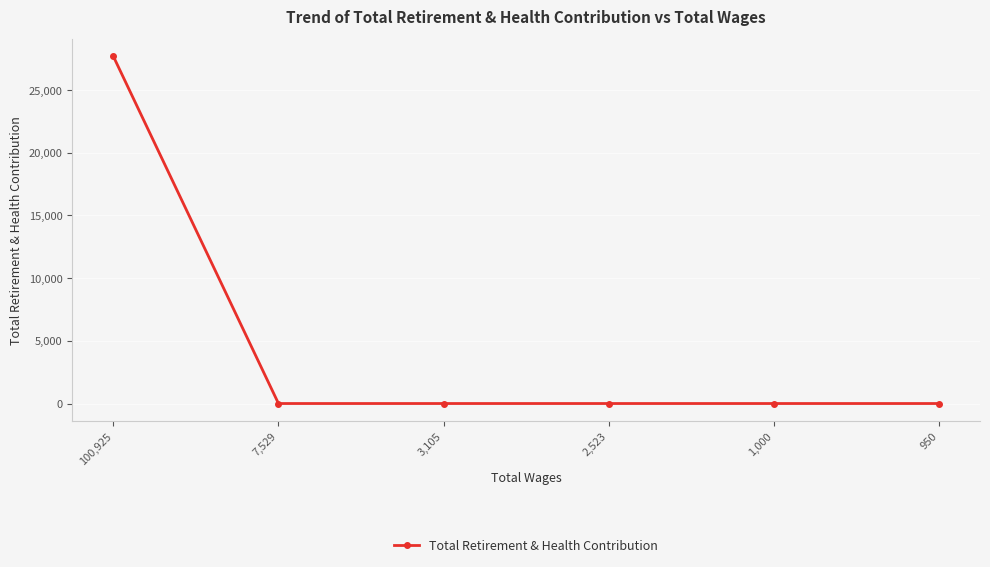

True or false: the data shows 0 at 950.

True